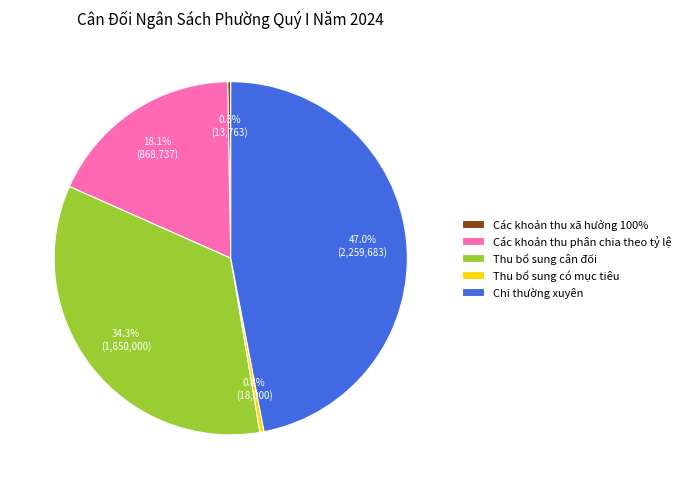

How much of the chart is everything except Thu bổ sung cân đối?

65.7%